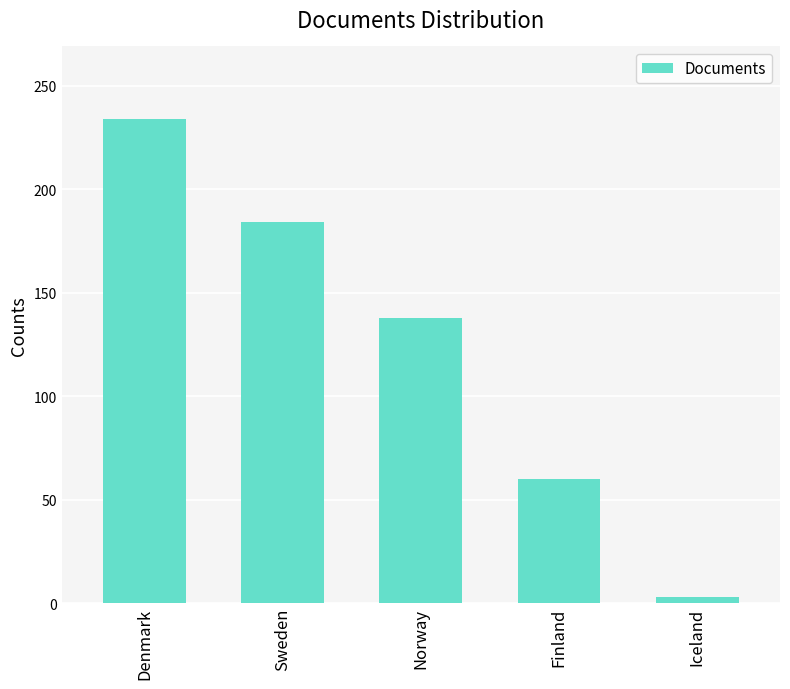

What is the value of the 1st bar from the left?

234